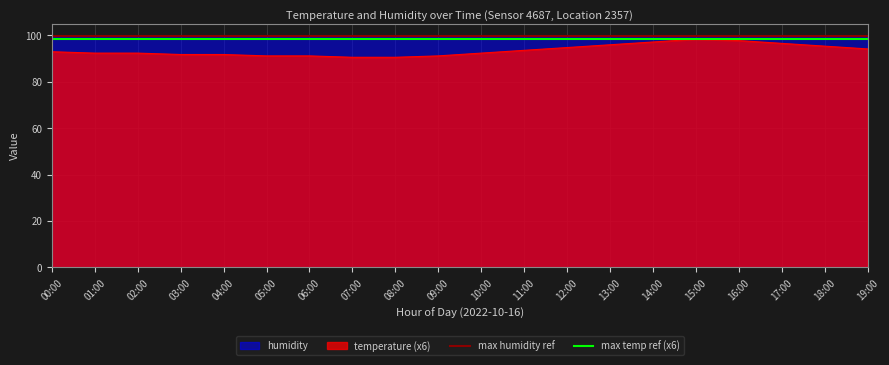

List the series in order of their peak value, highest first.

humidity, temperature